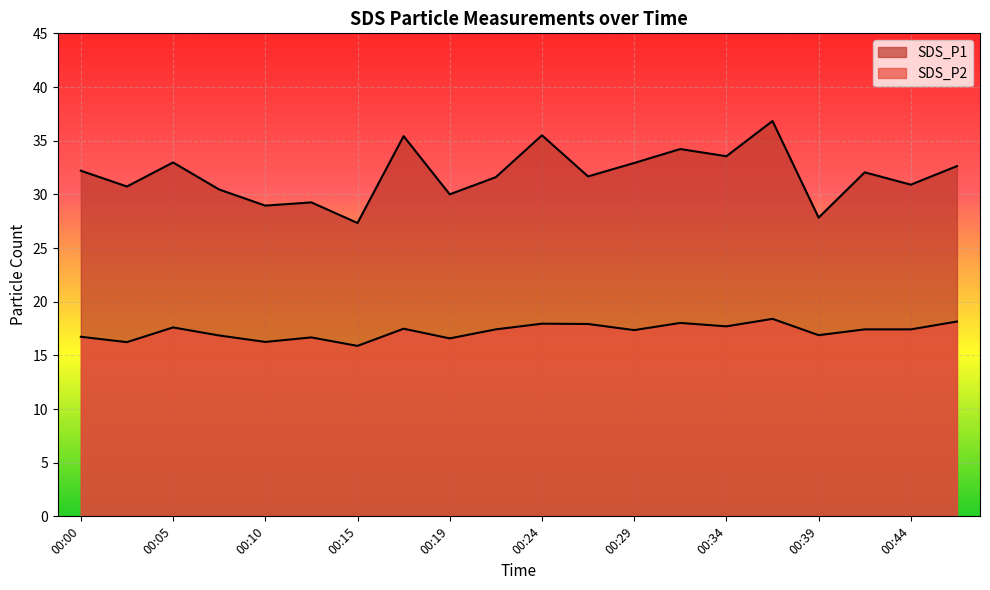

Which series has the largest range (max minus min)?

SDS_P1